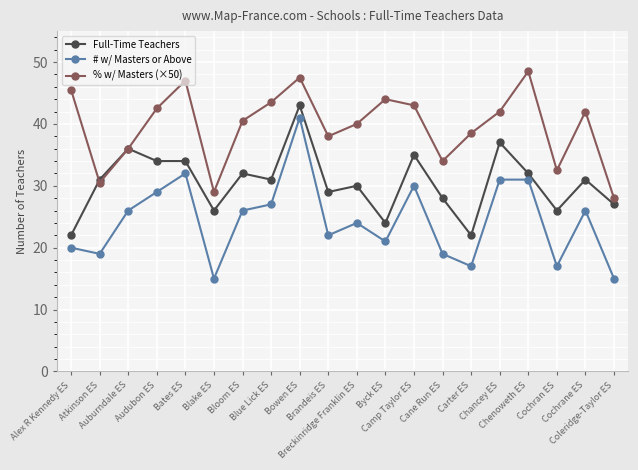

True or false: % w/ Masters (×50) and # w/ Masters or Above cross at least once.

False